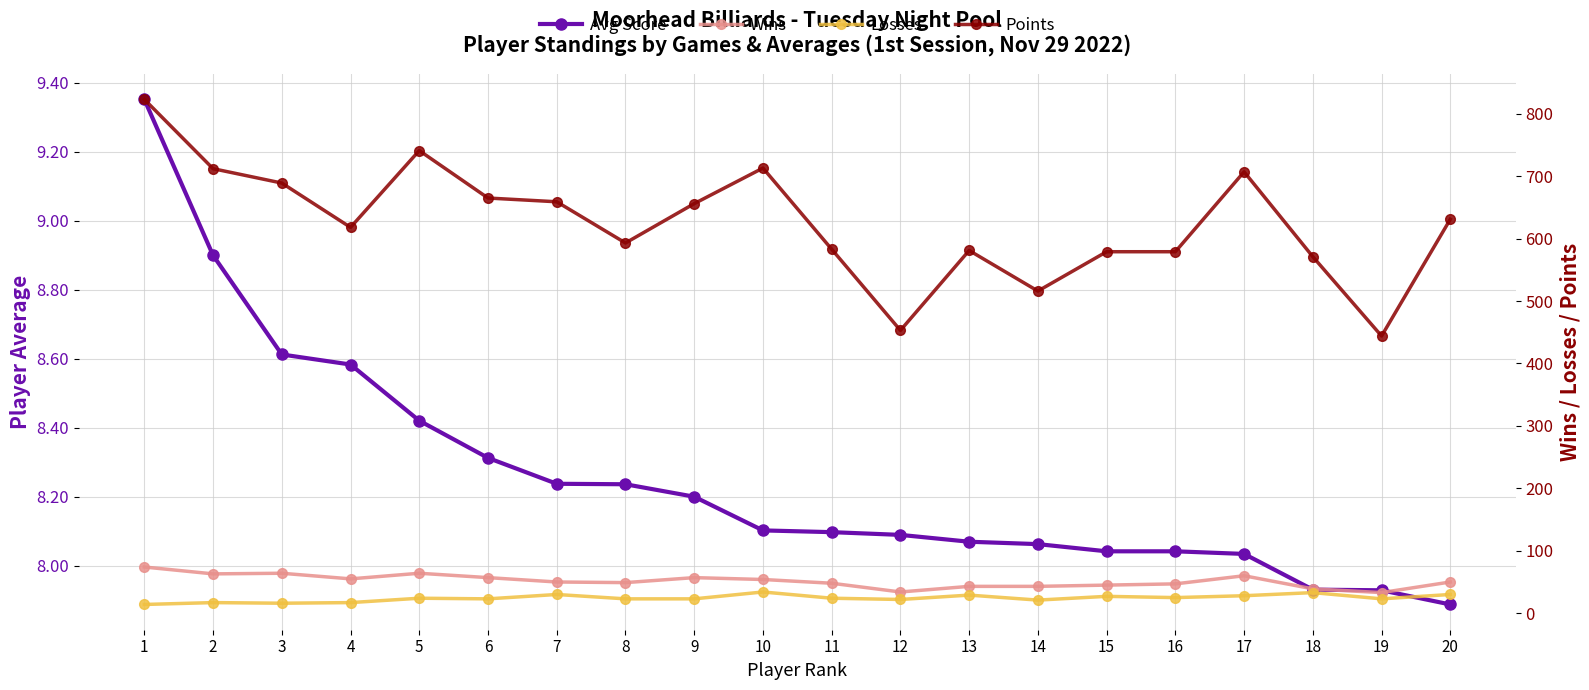

True or false: Points has a value of 155.3 at 8.

False